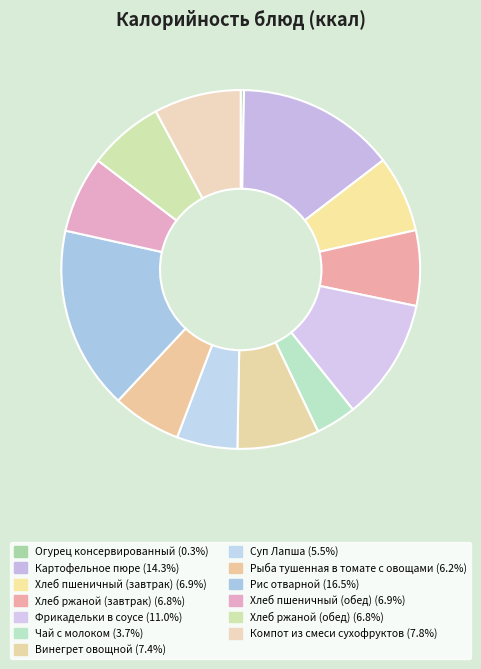

How many slices are in this pie chart?

13